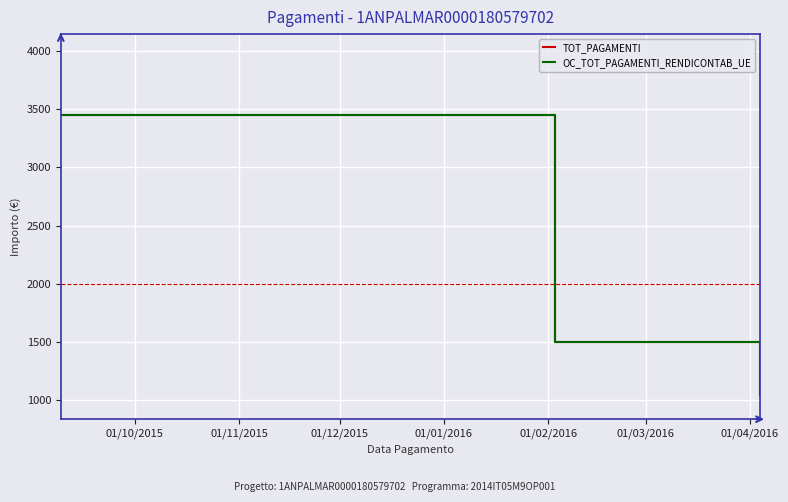

Does the chart have visible grid lines?

Yes